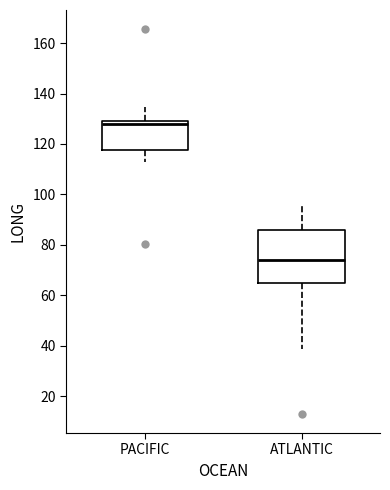

Where does the upper whisker of the box for ATLANTIC end on the y-axis? The values are not printed on the chart, so give them approximately, as read against the axis.

96